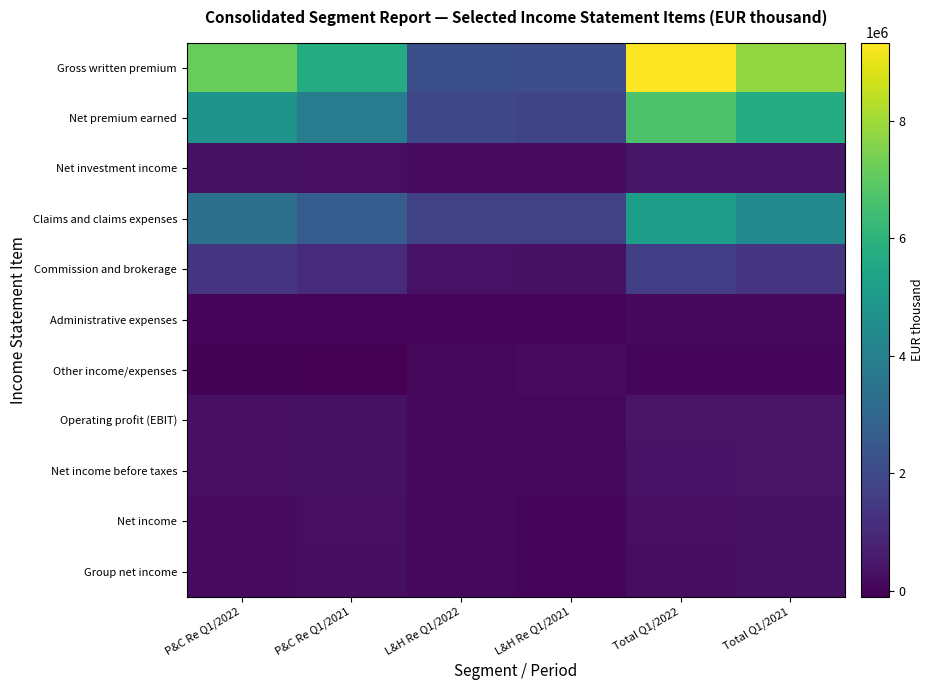

Reading left to right, what are all the values shown in this chart?

Gross written premium: P&C Re Q1/2022=7148815	P&C Re Q1/2021=5692888	L&H Re Q1/2022=2184615	L&H Re Q1/2021=2116376	Total Q1/2022=9333430	Total Q1/2021=7809264
Net premium earned: P&C Re Q1/2022=4782473	P&C Re Q1/2021=3863057	L&H Re Q1/2022=1927701	L&H Re Q1/2021=1829650	Total Q1/2022=6710174	Total Q1/2021=5692707
Net investment income: P&C Re Q1/2022=305666	P&C Re Q1/2021=268543	L&H Re Q1/2022=177972	L&H Re Q1/2021=171978	Total Q1/2022=483865	Total Q1/2021=441056
Claims and claims expenses: P&C Re Q1/2022=3376366	P&C Re Q1/2021=2642608	L&H Re Q1/2022=1775424	L&H Re Q1/2021=1743163	Total Q1/2022=5151789	Total Q1/2021=4385771
Commission and brokerage: P&C Re Q1/2022=1316289	P&C Re Q1/2021=1015608	L&H Re Q1/2022=342837	L&H Re Q1/2021=322599	Total Q1/2022=1659126	Total Q1/2021=1338207
Administrative expenses: P&C Re Q1/2022=68215	P&C Re Q1/2021=61053	L&H Re Q1/2022=70221	L&H Re Q1/2021=64933	Total Q1/2022=138499	Total Q1/2021=126109
Other income/expenses: P&C Re Q1/2022=-43566	P&C Re Q1/2021=-100264	L&H Re Q1/2022=113430	L&H Re Q1/2021=168756	Total Q1/2022=69357	Total Q1/2021=67871
Operating profit (EBIT): P&C Re Q1/2022=283704	P&C Re Q1/2021=312067	L&H Re Q1/2022=113023	L&H Re Q1/2021=91976	Total Q1/2022=396383	Total Q1/2021=403834
Net income before taxes: P&C Re Q1/2022=283143	P&C Re Q1/2021=311545	L&H Re Q1/2022=112660	L&H Re Q1/2021=91583	Total Q1/2022=375272	Total Q1/2021=385114
Net income: P&C Re Q1/2022=194343	P&C Re Q1/2021=273830	L&H Re Q1/2022=102048	L&H Re Q1/2021=57499	Total Q1/2022=282478	Total Q1/2021=319265
Group net income: P&C Re Q1/2022=176586	P&C Re Q1/2021=261136	L&H Re Q1/2022=100931	L&H Re Q1/2021=56821	Total Q1/2022=263604	Total Q1/2021=305893